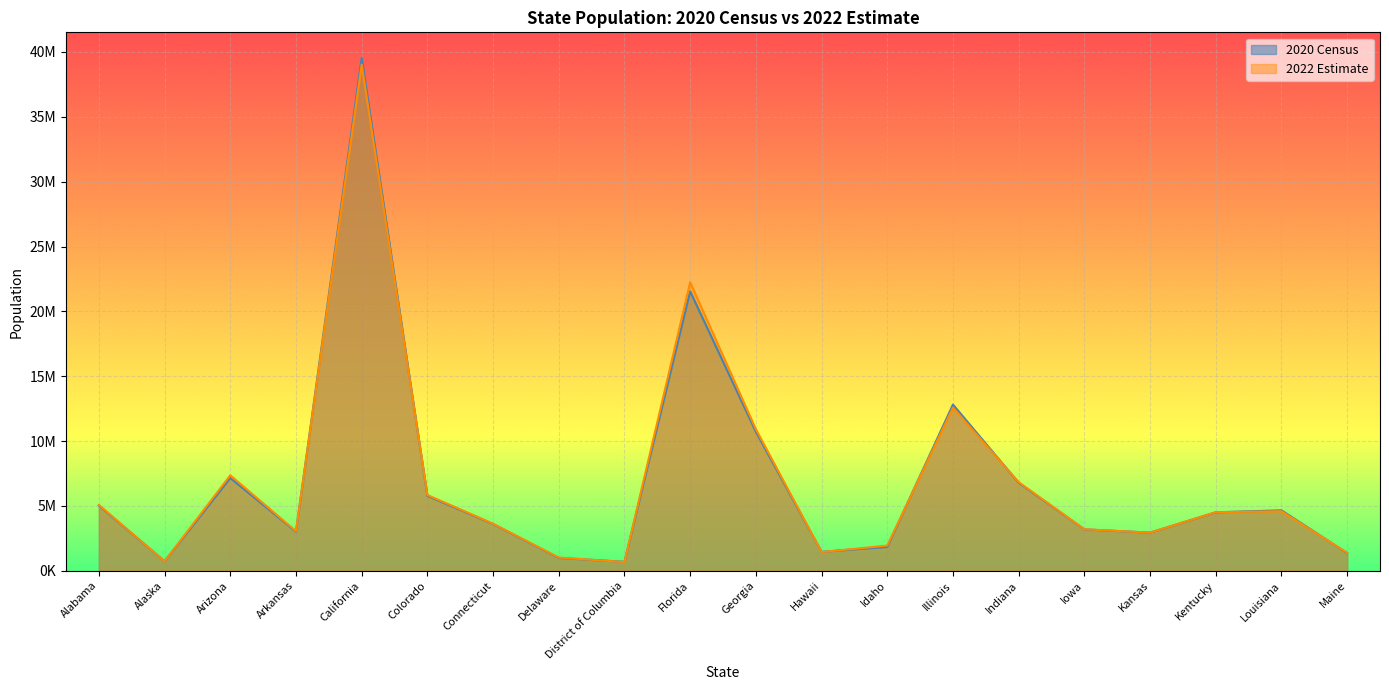

At which category does 2022 Estimate reach its first local valley?

Alaska